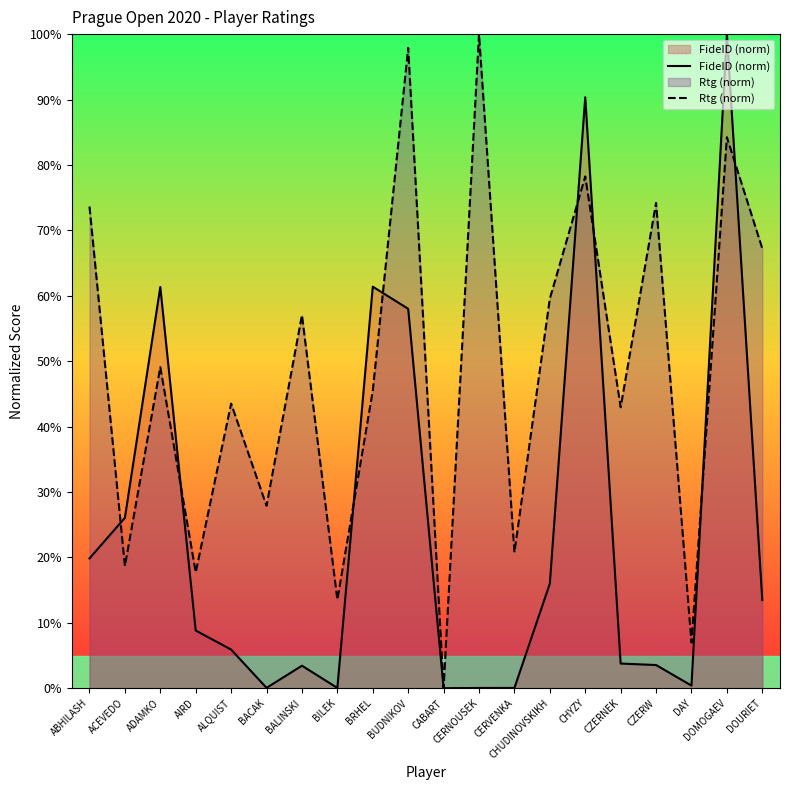

How many data points in FideID (norm) are less than 8?

10